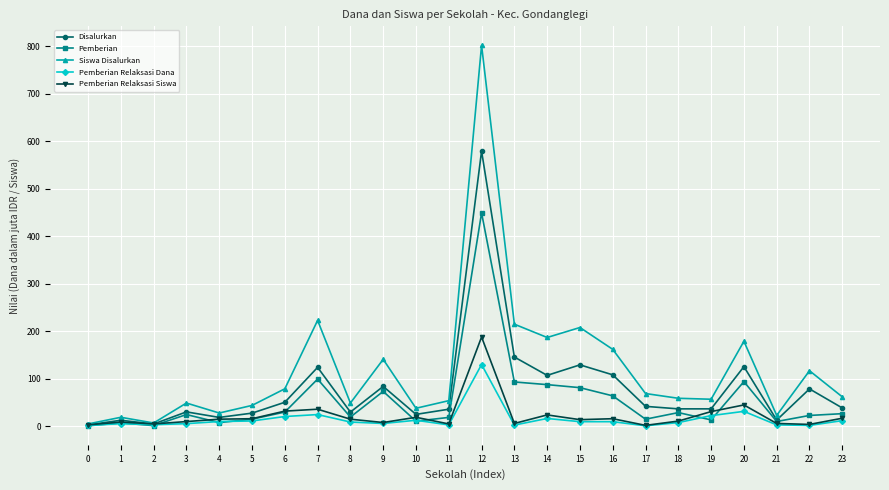

What is the difference between the maximum and minimum values in the Disalurkan series?

576.4